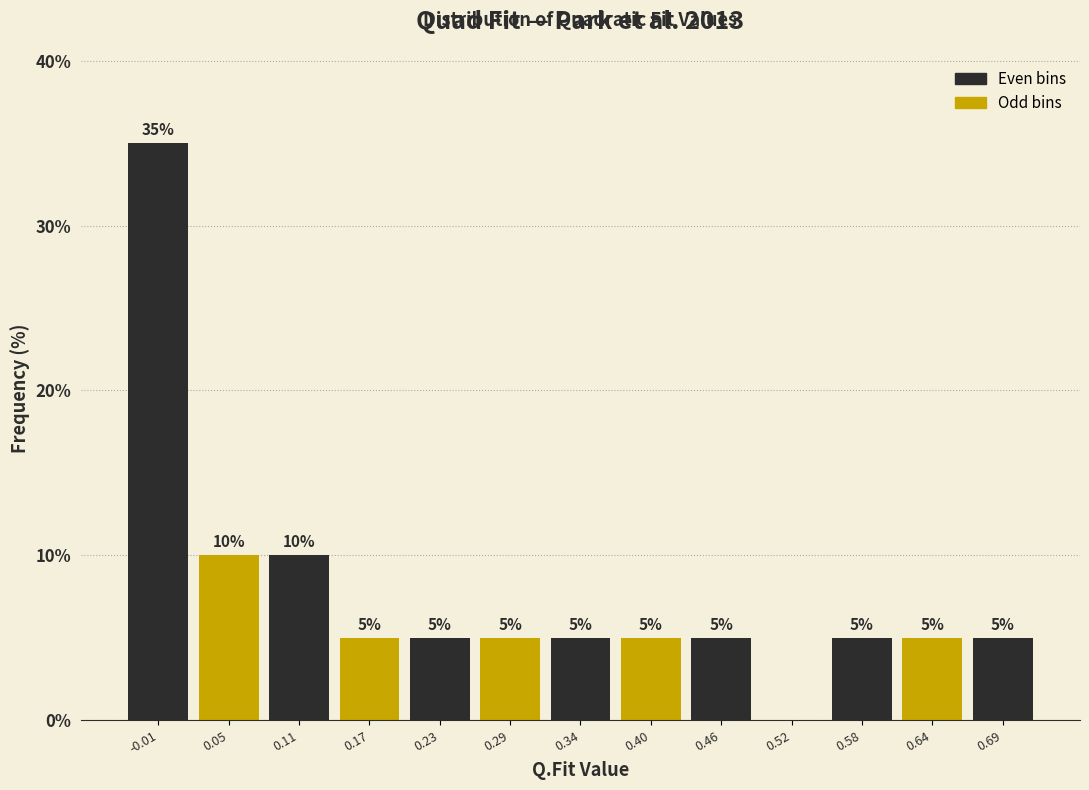

Which range on the x-axis has the tallest bar?

-0.04 to 0.02